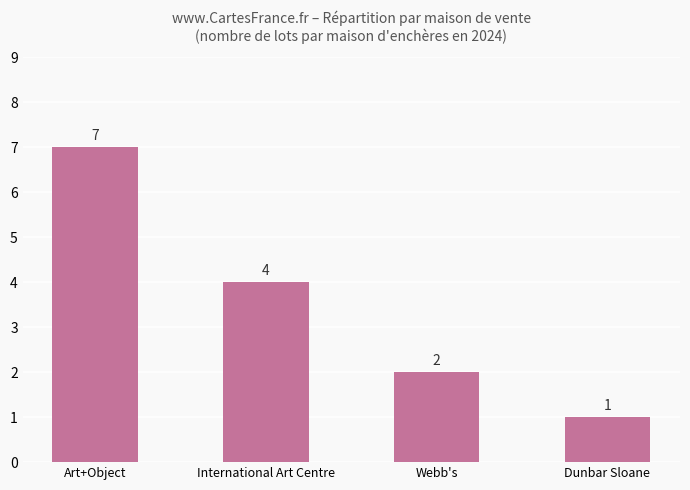

Which category has the highest value across all series?

Art+Object